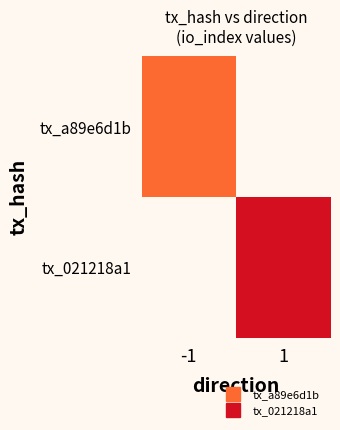

List the series in order of their overall mean, lowest first.

tx_a89e6d1b, tx_021218a1